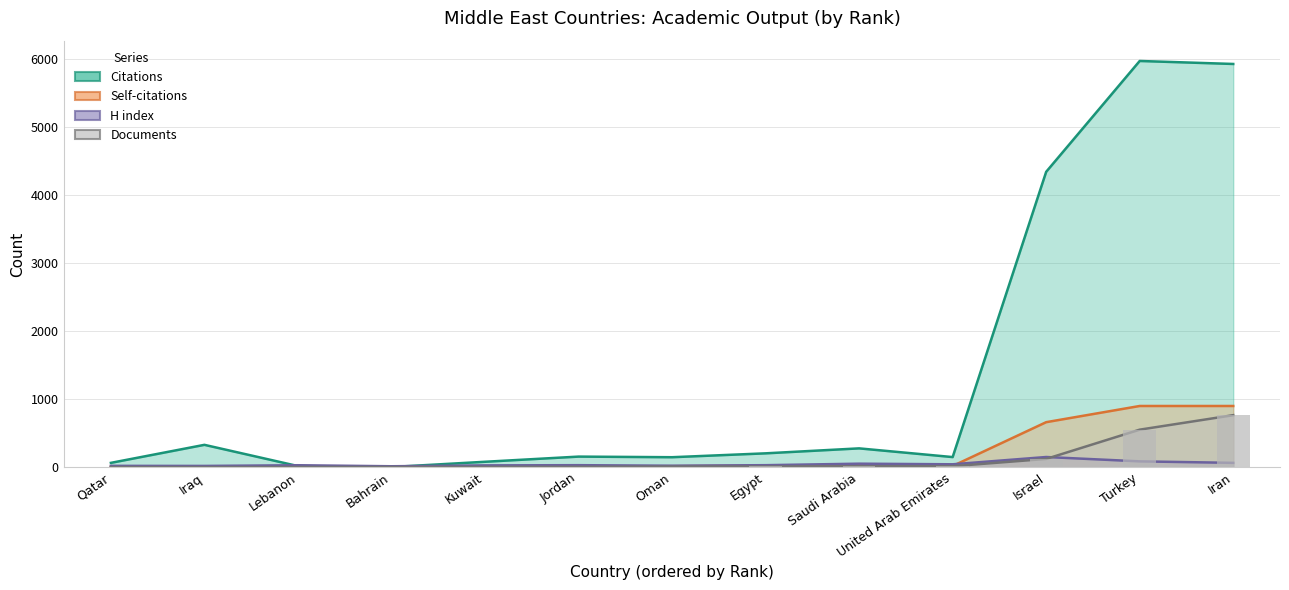

Which category has the highest value across all series?

Turkey